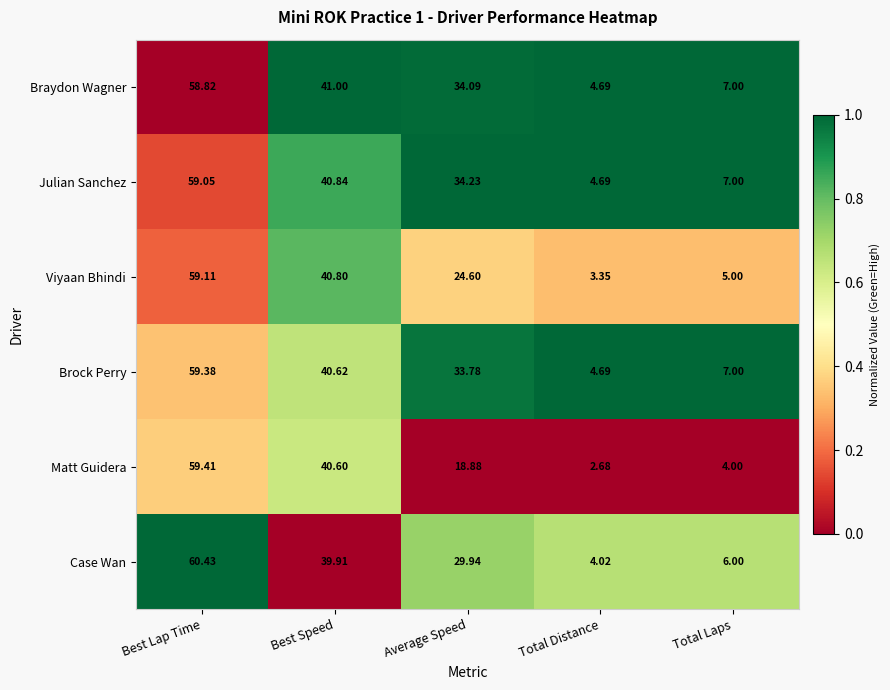

Between Best Lap Time and Total Laps, which series saw the biggest shift?

Matt Guidera